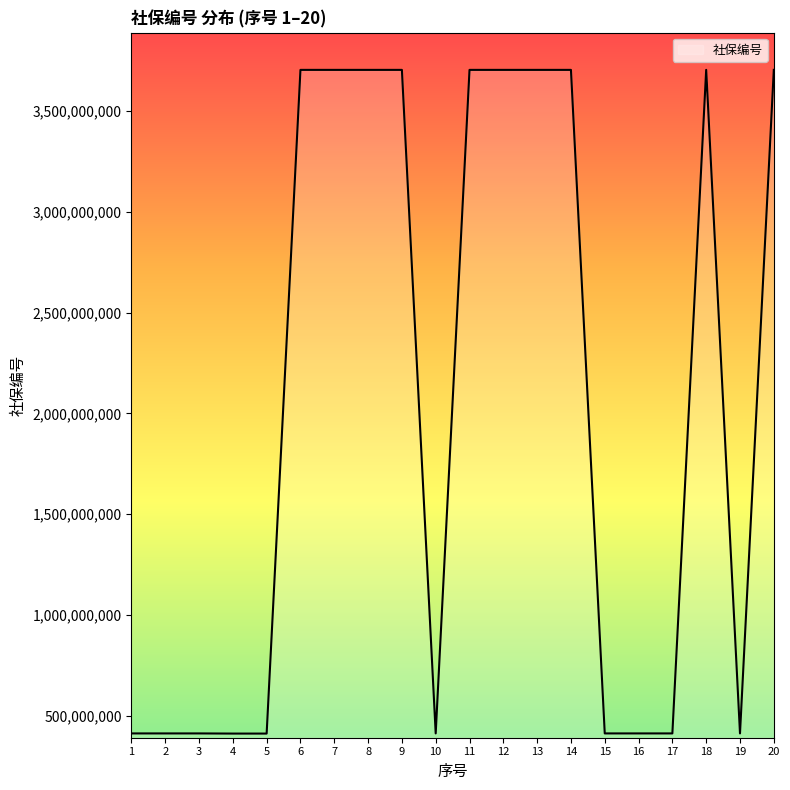

List the labels in order of value, smallest first.

5, 4, 1, 17, 2, 3, 16, 15, 19, 10, 9, 14, 7, 6, 12, 13, 11, 8, 18, 20